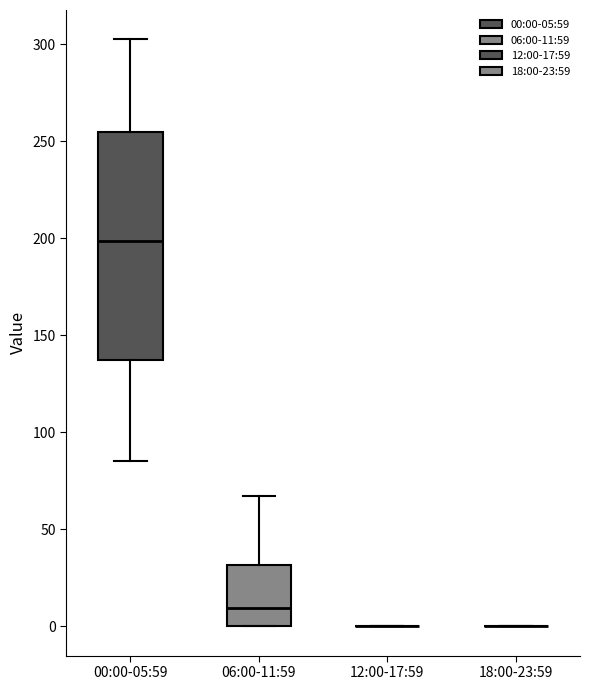

Where is the lower edge of the box for 06:00-11:59 on the y-axis? The values are not printed on the chart, so give them approximately, as read against the axis.

0